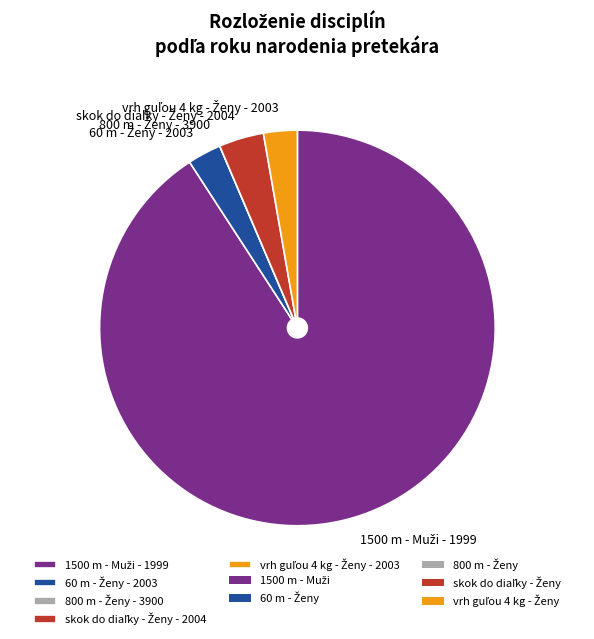

Does any single category account for the majority?

Yes